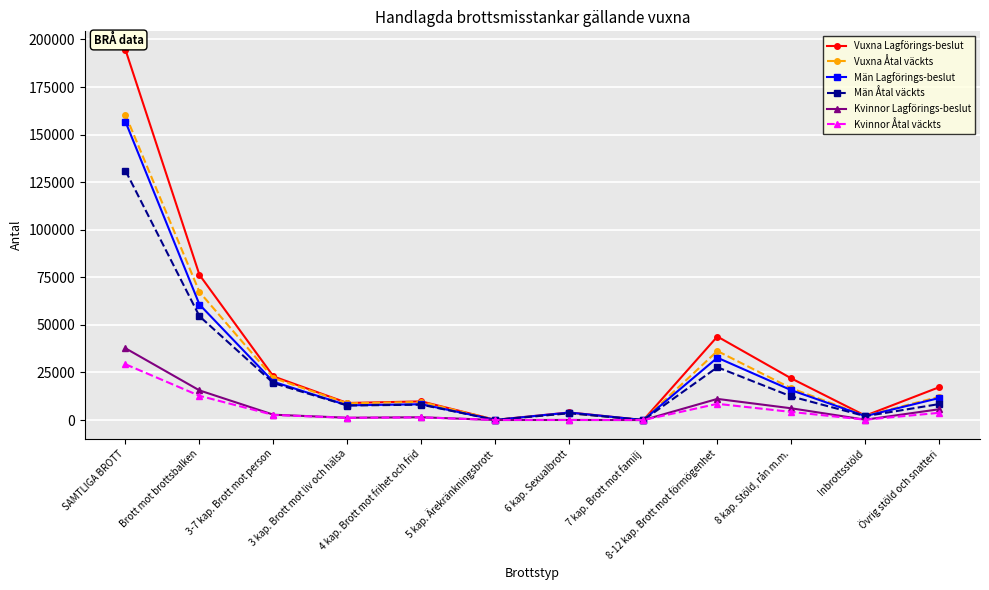

List the series in order of their peak value, lowest first.

Kvinnor Åtal väckts, Kvinnor Lagförings-beslut, Män Åtal väckts, Män Lagförings-beslut, Vuxna Åtal väckts, Vuxna Lagförings-beslut